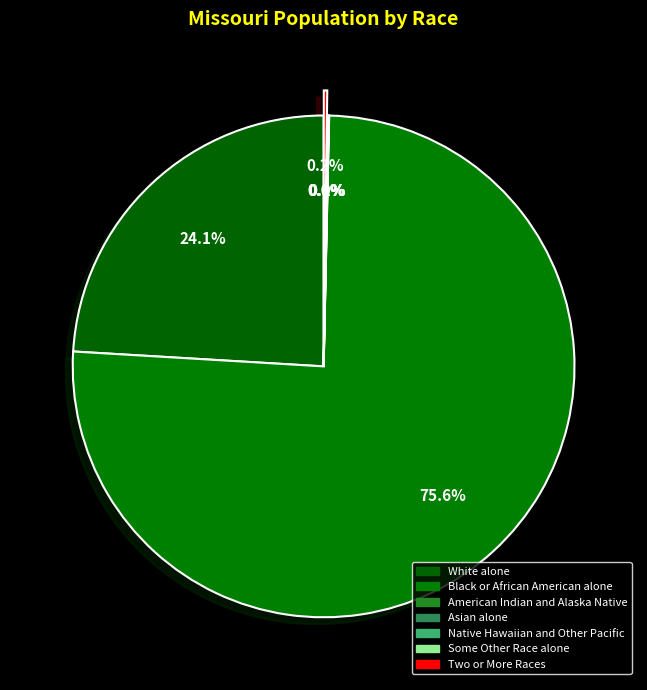

Which slice is the smallest?

Native Hawaiian and Other Pacific